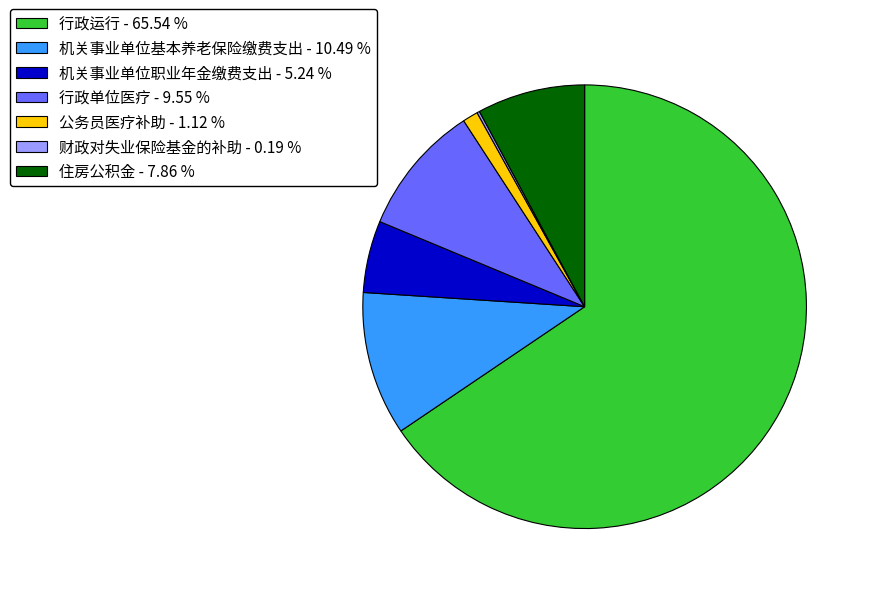

Which has a higher value, 机关事业单位基本养老保险缴费支出 - 10.49 % or 机关事业单位职业年金缴费支出 - 5.24 %?

机关事业单位基本养老保险缴费支出 - 10.49 %